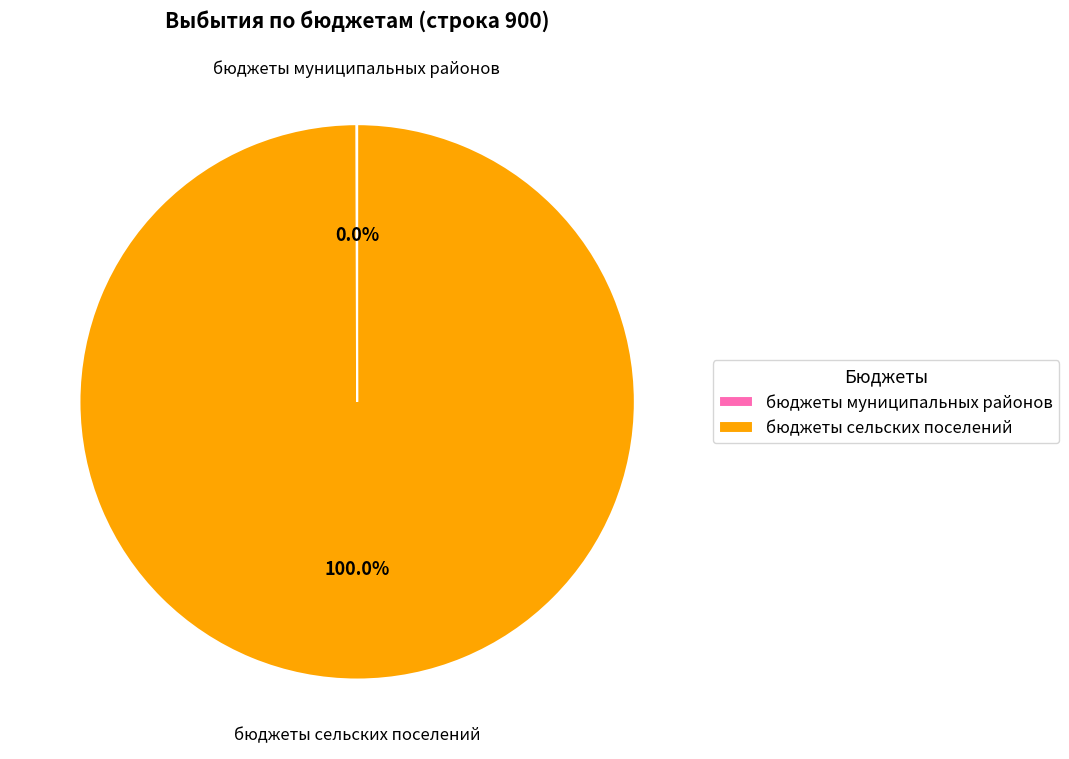

What is the majority slice?

бюджеты сельских поселений